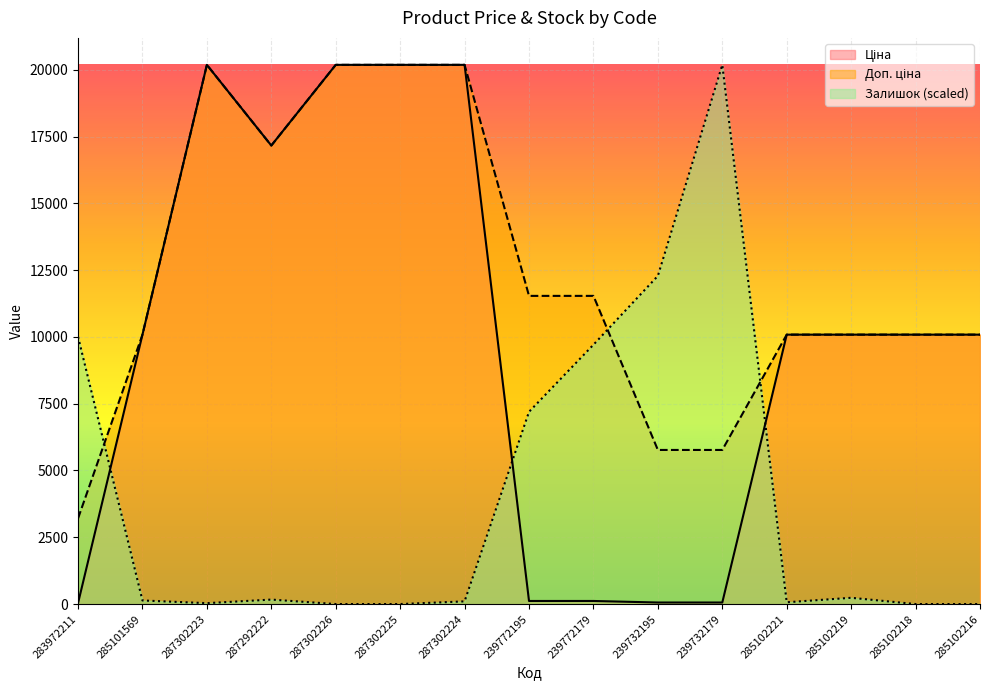

The value of Залишок at 285102219 is 234.3. True or false?

True